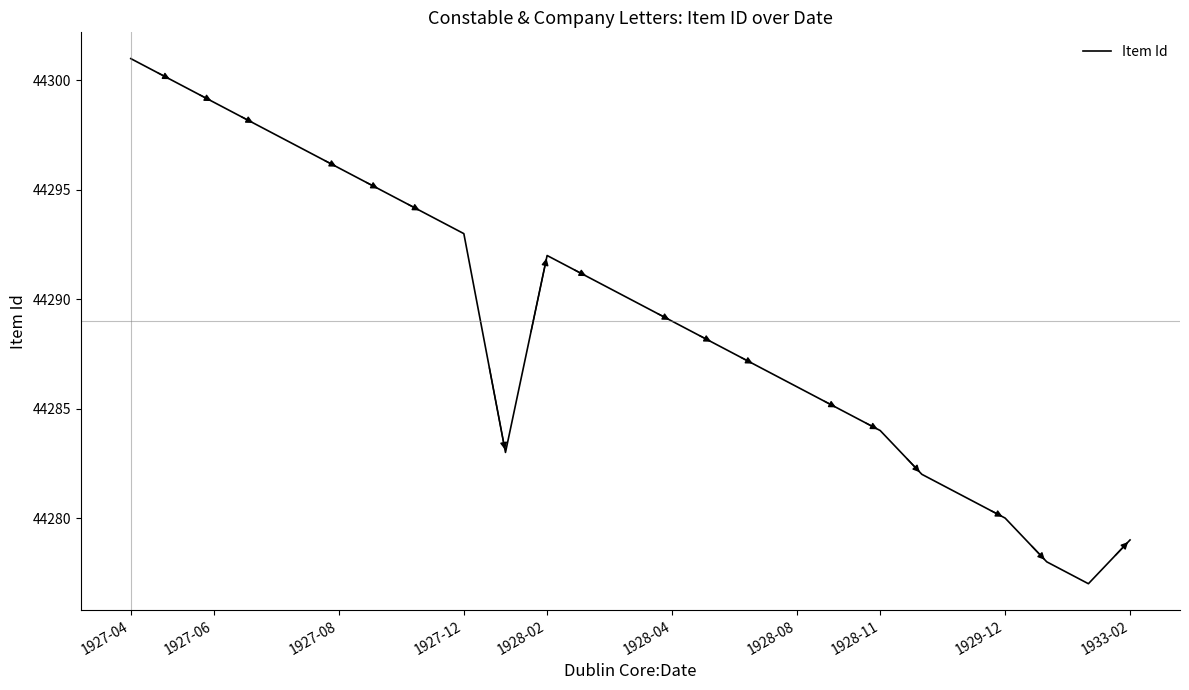

What is the difference between the maximum and minimum values?

24